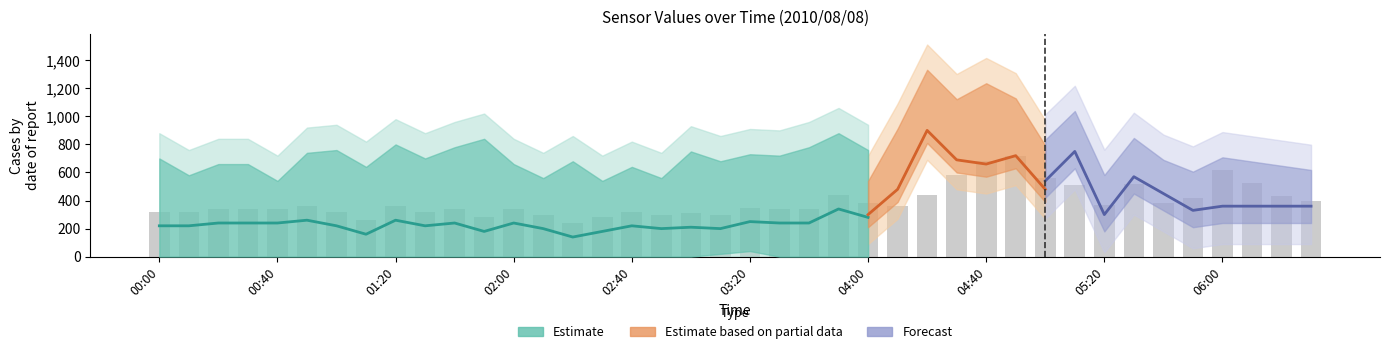

Between 00:10 and 06:00, which is larger?

00:10